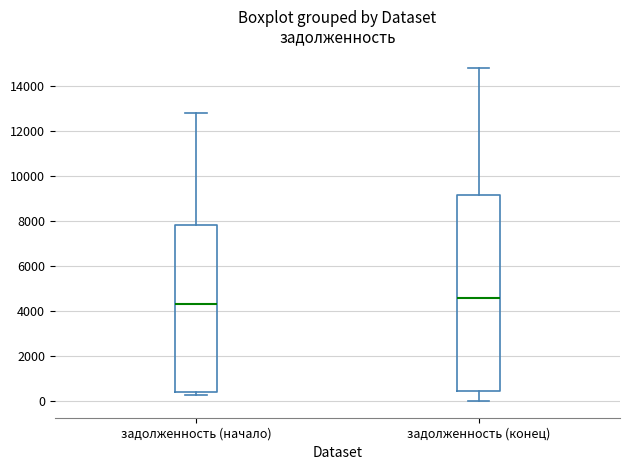

Reading left to right, transcribe this box plot: for each box, give where its median line is, the range the box spans, and where its two whiskers end, as read against the y-axis. The values are not printed on the chart, so give them approximately, as read against the axis.

задолженность (начало): median 4200, box 400 to 7800, whiskers 200 to 12800
задолженность (конец): median 4600, box 400 to 9200, whiskers 0 to 14800